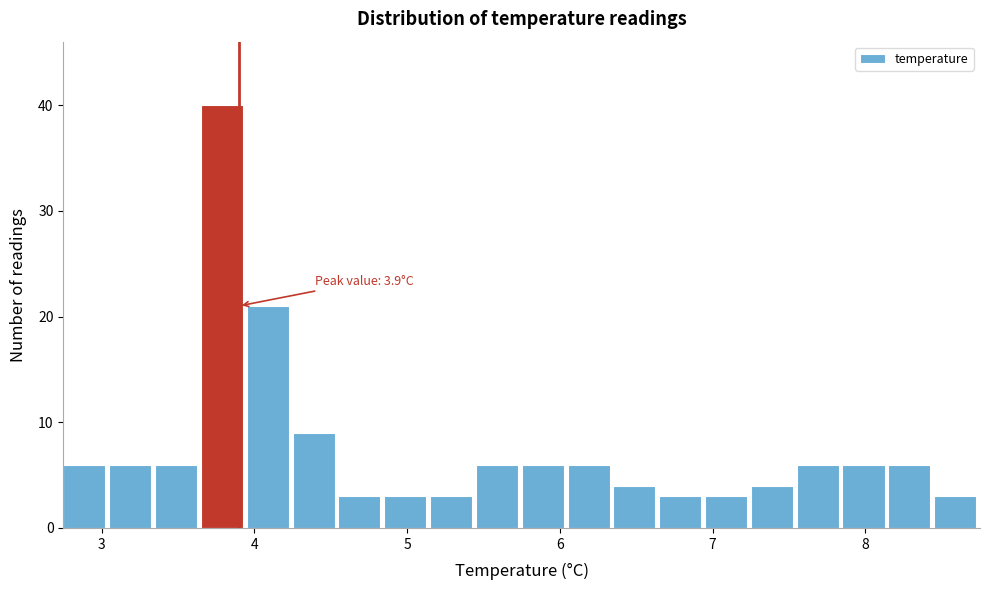

Around what value on the x-axis is the tallest bar? Give the approximate position of its centre, as read against the axis.

3.8